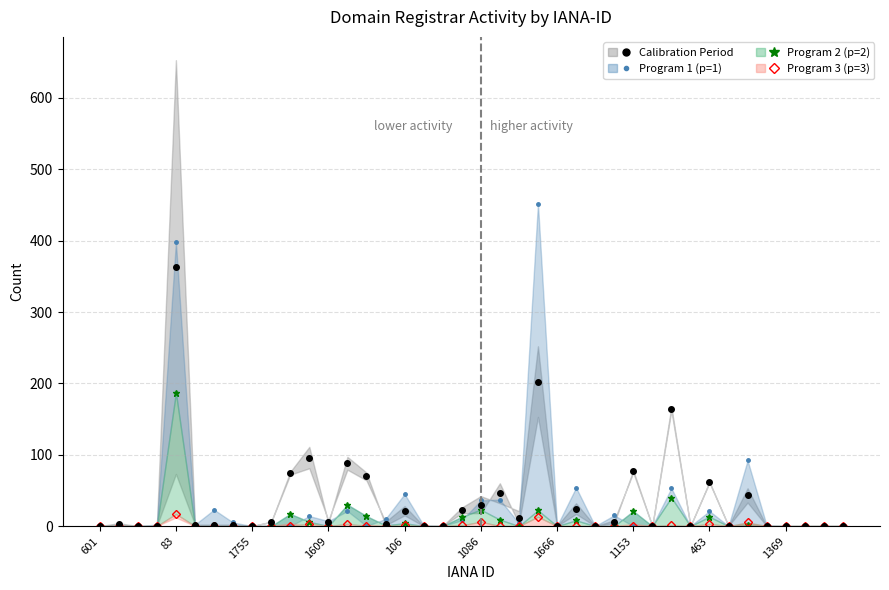

The net-renews-1-yr (line) series shows 42.4 at 13. True or false?

False